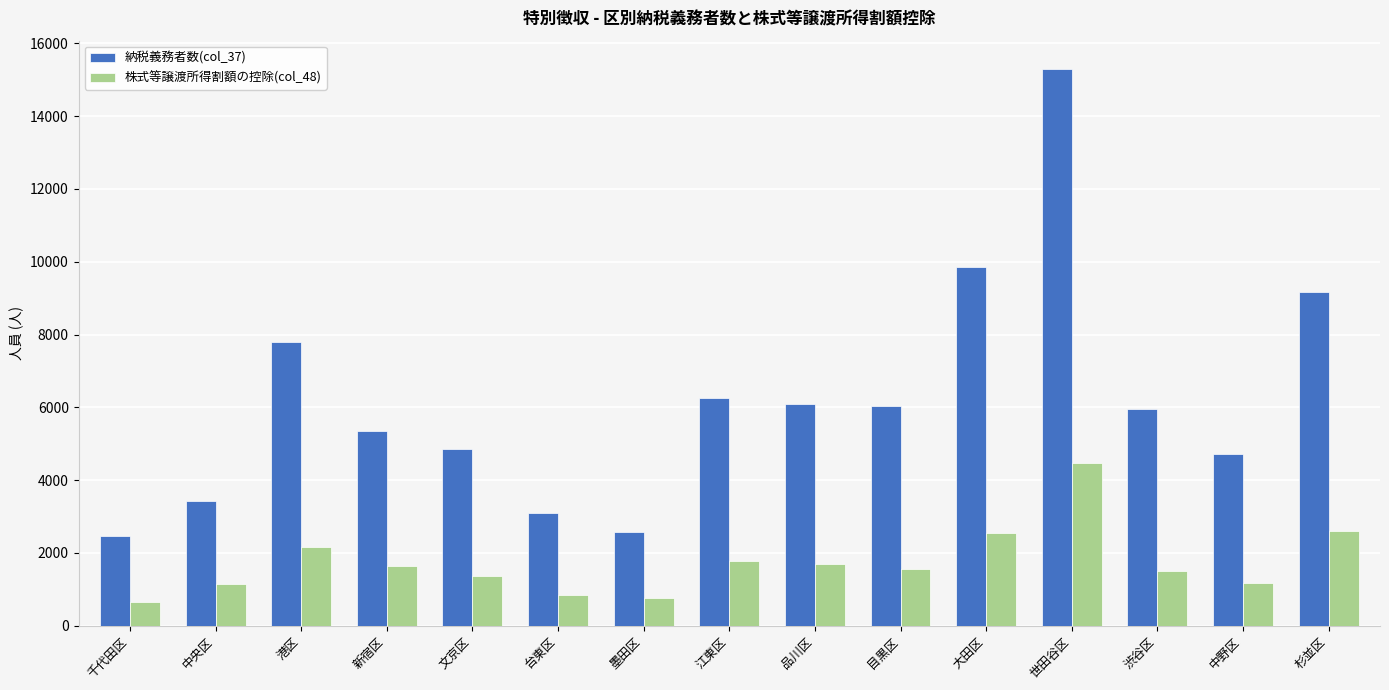

What is the difference between the second highest and minimum values in the 納税義務者数(col_37) series?

7397